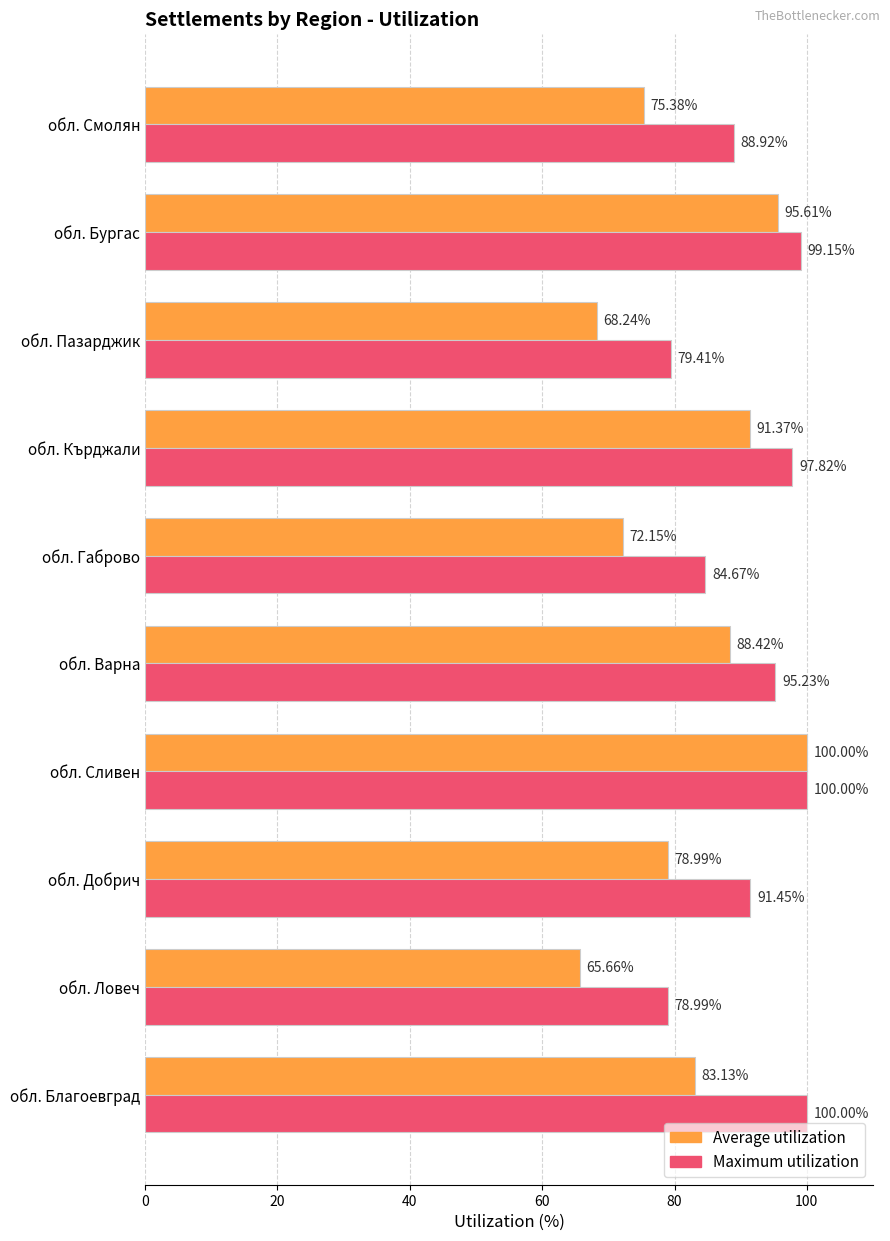

How many values in the Maximum utilization series are below 95?

5